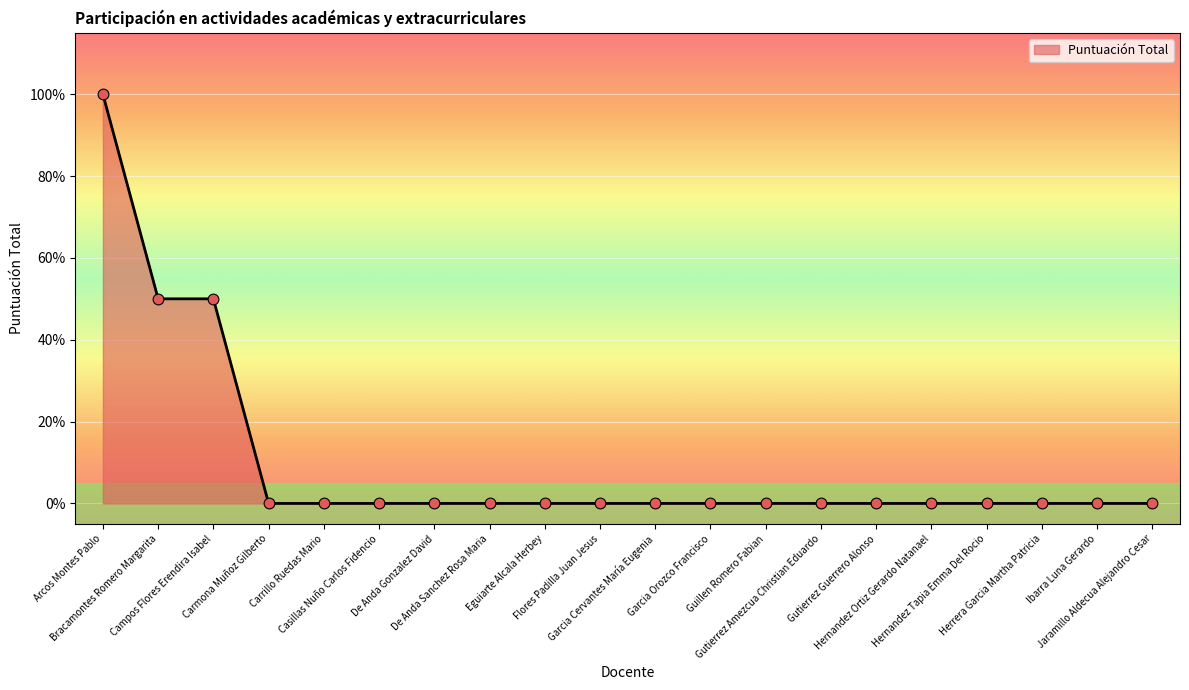

Which has a higher value, Carmona Muñoz Gilberto or Carrillo Ruedas Mario?

Carmona Muñoz Gilberto